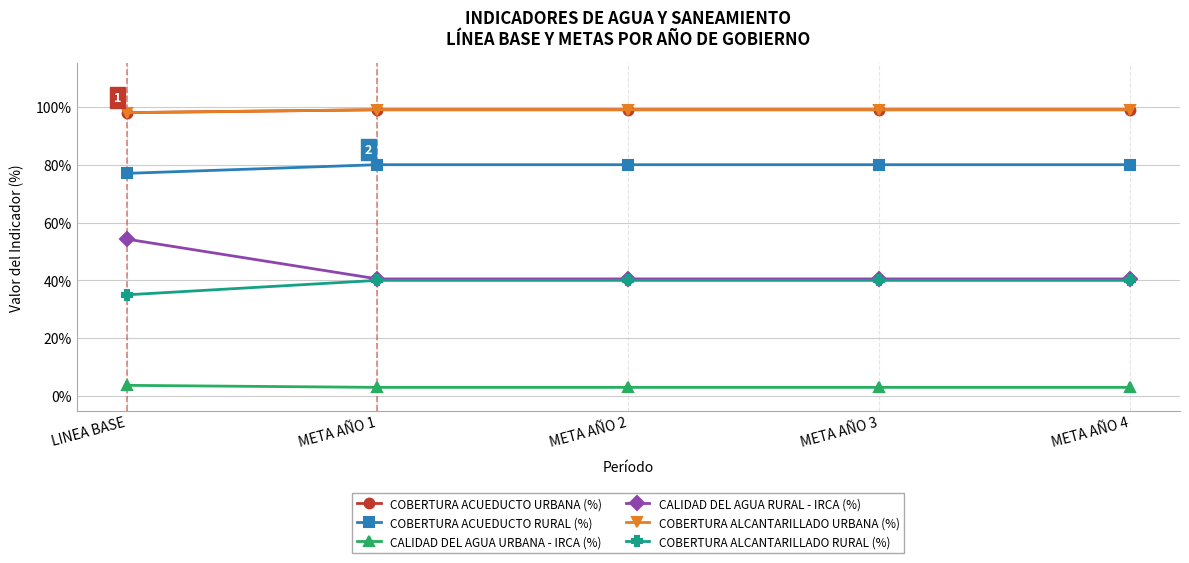

Reading left to right, transcribe all the data shown in this chart.

COBERTURA ACUEDUCTO URBANA (%): 1.0	1.0	1.0	1.0	1.0
COBERTURA ACUEDUCTO RURAL (%): 0.8	0.8	0.8	0.8	0.8
CALIDAD DEL AGUA URBANA - IRCA (%): 0.0	0.0	0.0	0.0	0.0
CALIDAD DEL AGUA RURAL - IRCA (%): 0.5	0.4	0.4	0.4	0.4
COBERTURA ALCANTARILLADO URBANA (%): 1.0	1.0	1.0	1.0	1.0
COBERTURA ALCANTARILLADO RURAL (%): 0.3	0.4	0.4	0.4	0.4